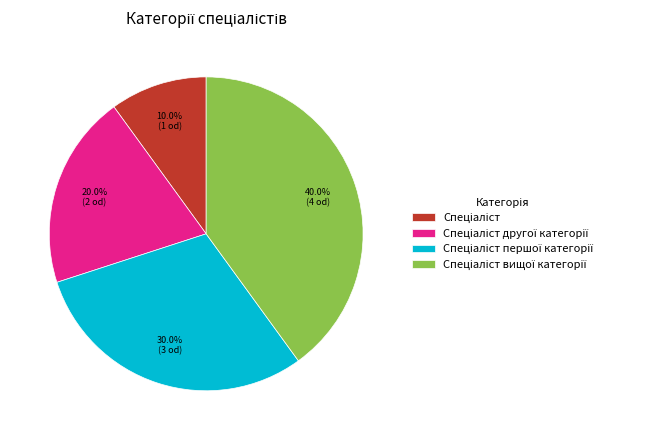

Does any single category account for the majority?

No